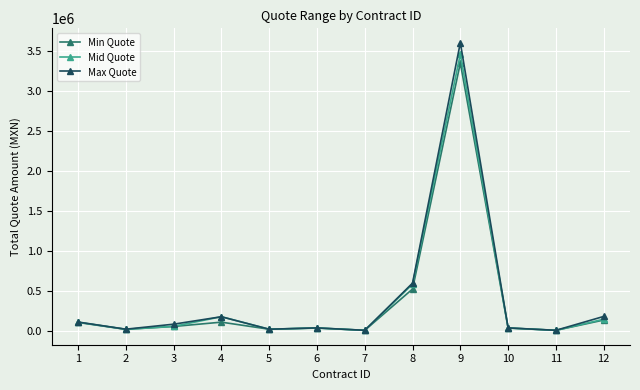

What is the maximum value shown in the chart?

3599615.5